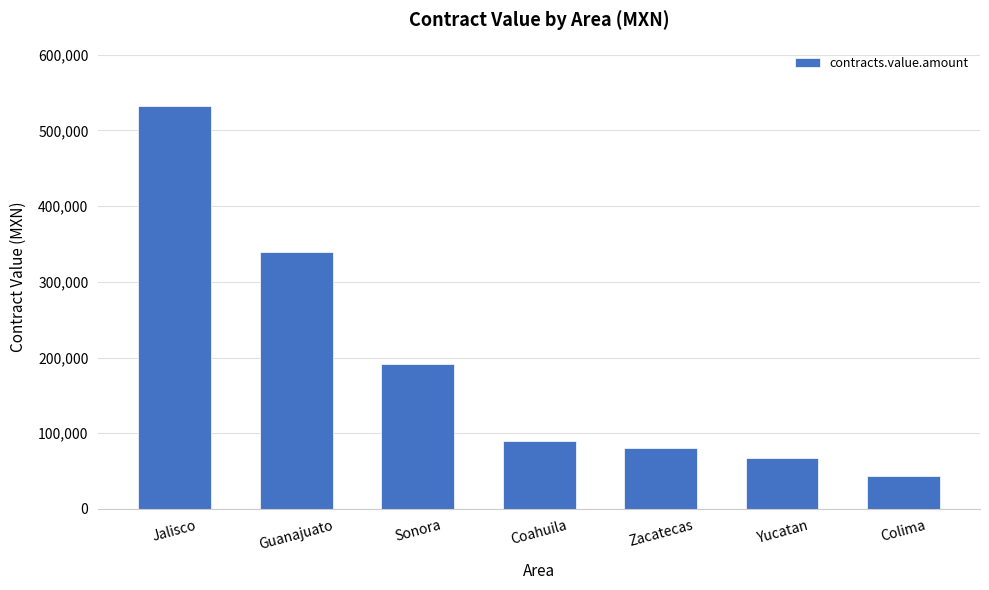

List the labels in order of value, largest first.

Jalisco, Guanajuato, Sonora, Coahuila, Zacatecas, Yucatan, Colima